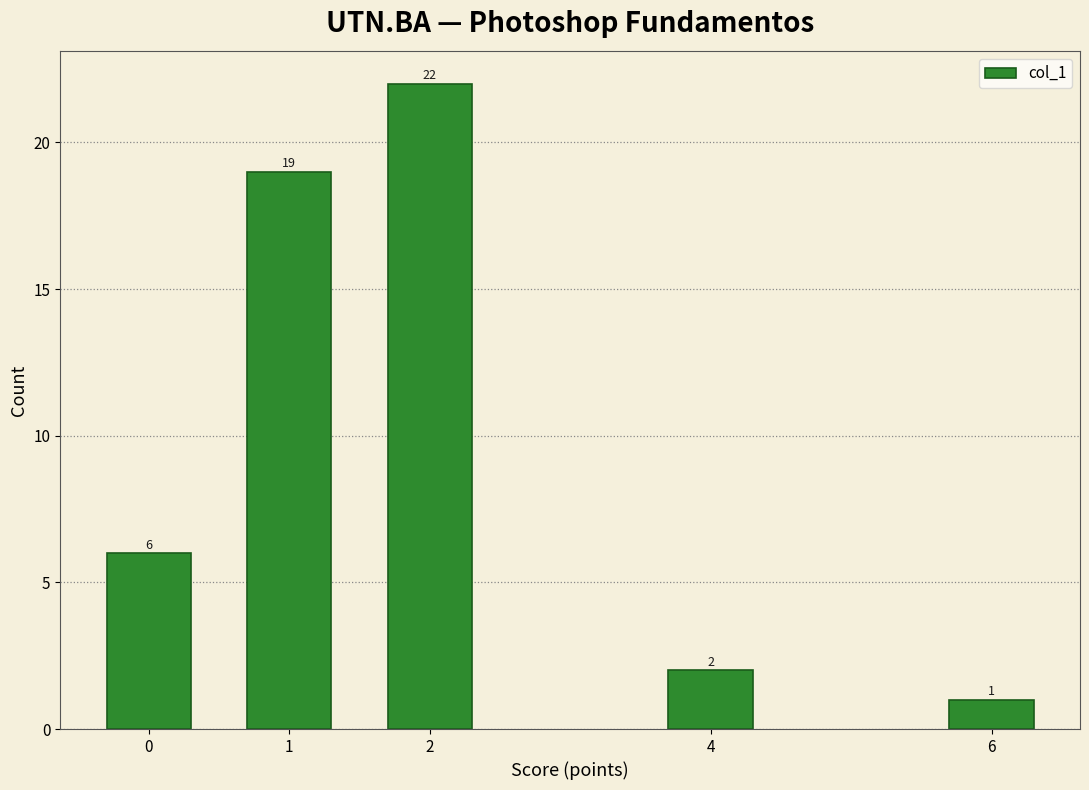

Reading left to right, what are all the values shown in this chart?

0=6	1=19	2=22	4=2	6=1